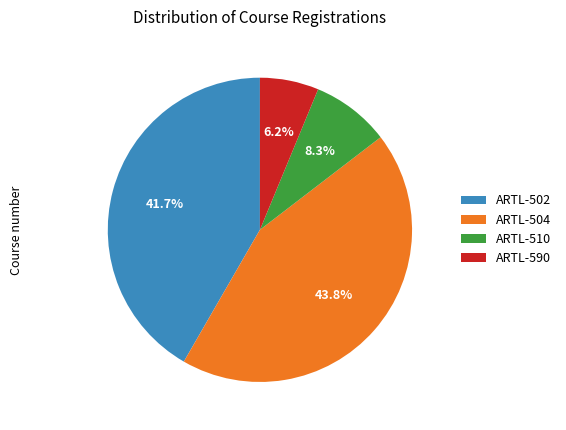

To the nearest percent, what is the combined percentage of ARTL-510 and ARTL-502?

50%